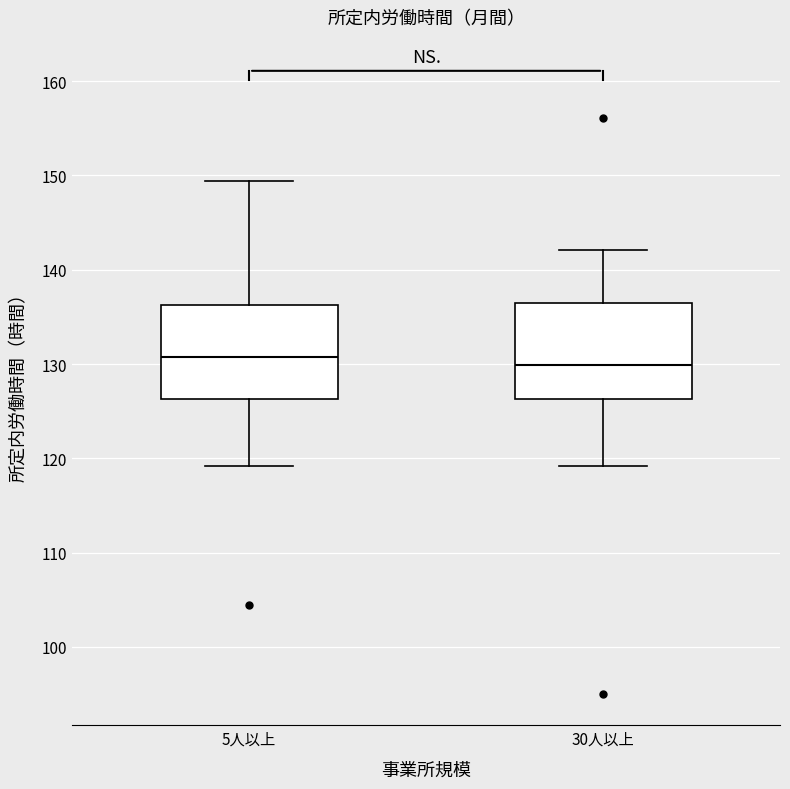

Where does the upper whisker of the box for 30人以上 end on the y-axis? The values are not printed on the chart, so give them approximately, as read against the axis.

142